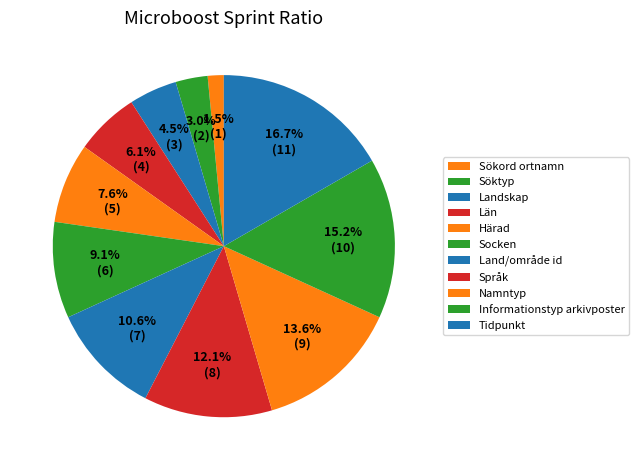

Rank the categories by value from lowest to highest.

Sökord ortnamn, Söktyp, Landskap, Län, Härad, Socken, Land/område id, Språk, Namntyp, Informationstyp arkivposter, Tidpunkt